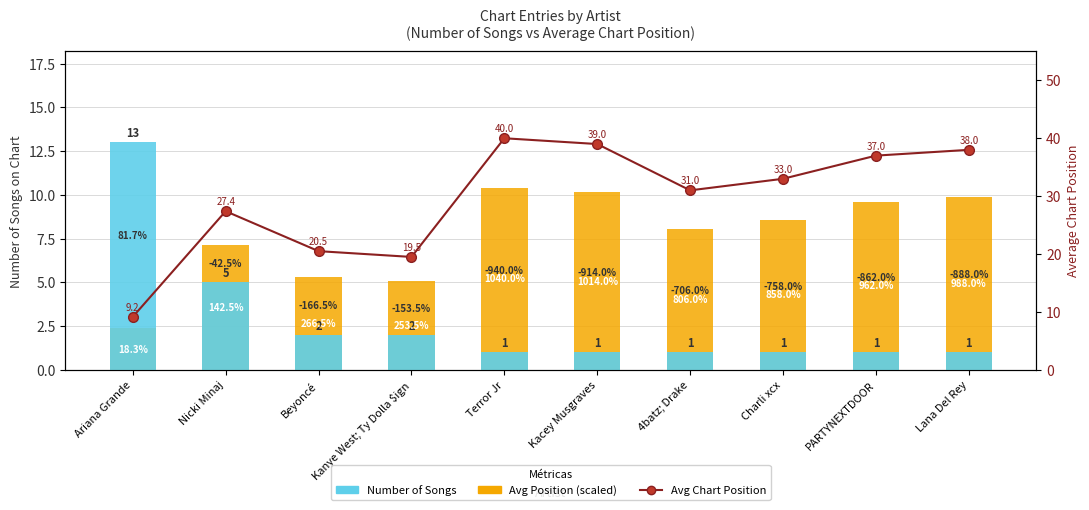

What is the difference between the Avg Position (scaled) values at Ariana Grande and Beyoncé?

3.0